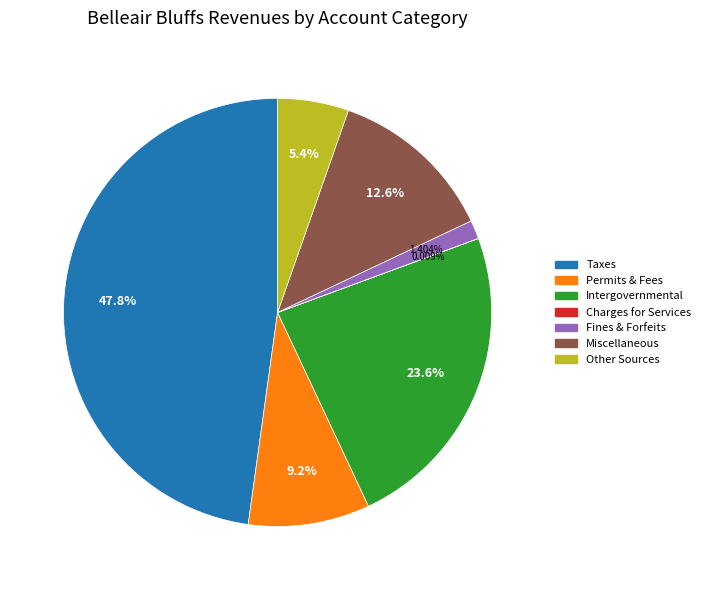

Is there any slice that represents more than half of the pie?

No